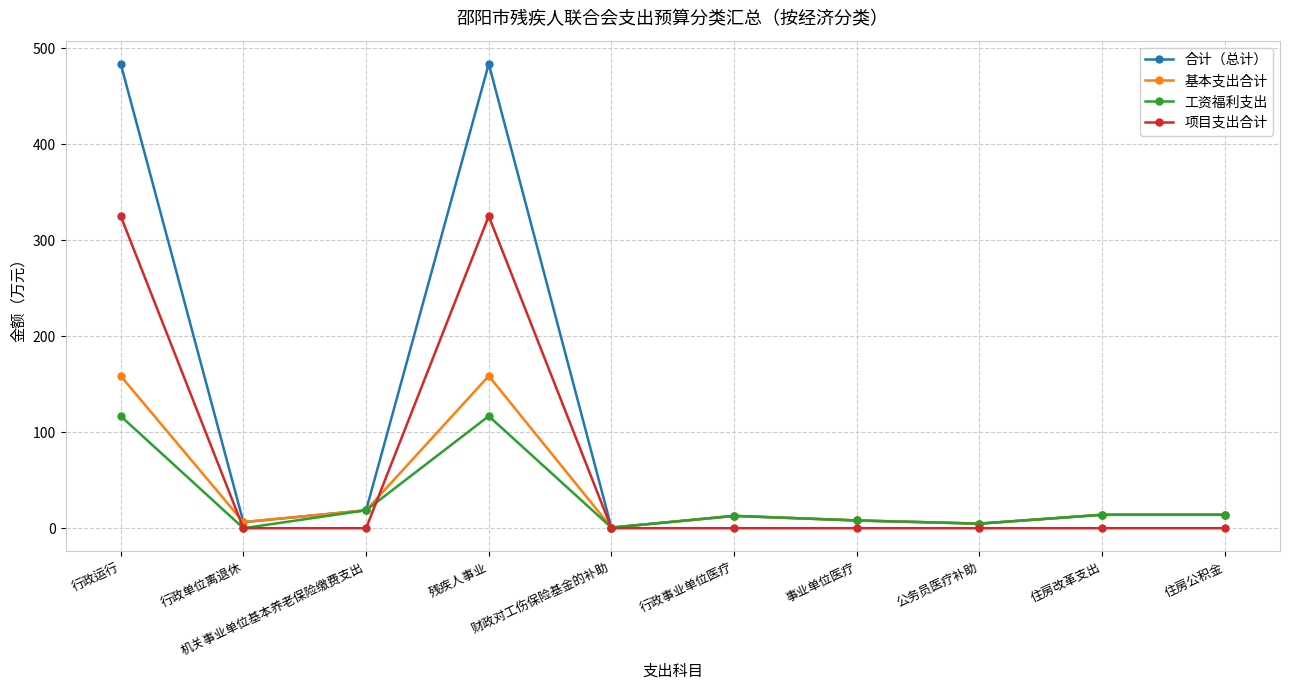

Count the number of categories in the chart.

10